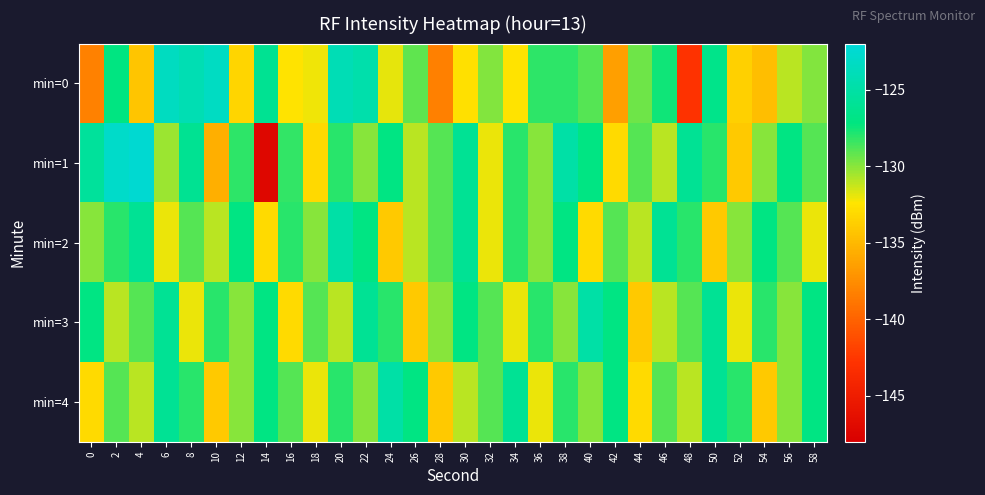

What is the maximum value shown in the chart?

-122.4